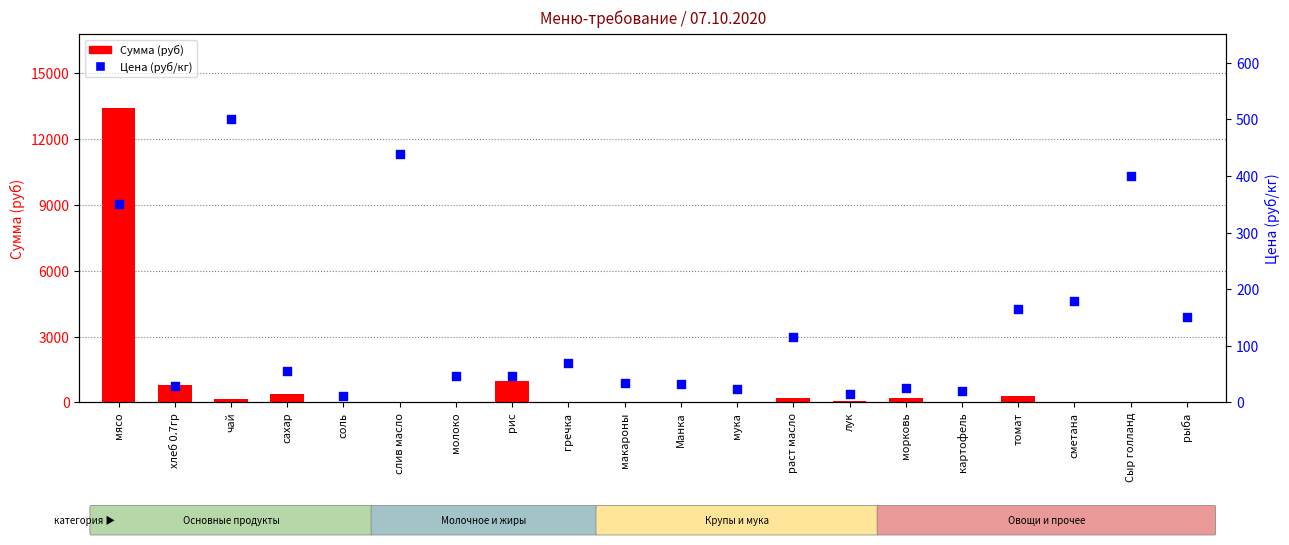

Which series has the largest total across all categories?

Сумма (руб)